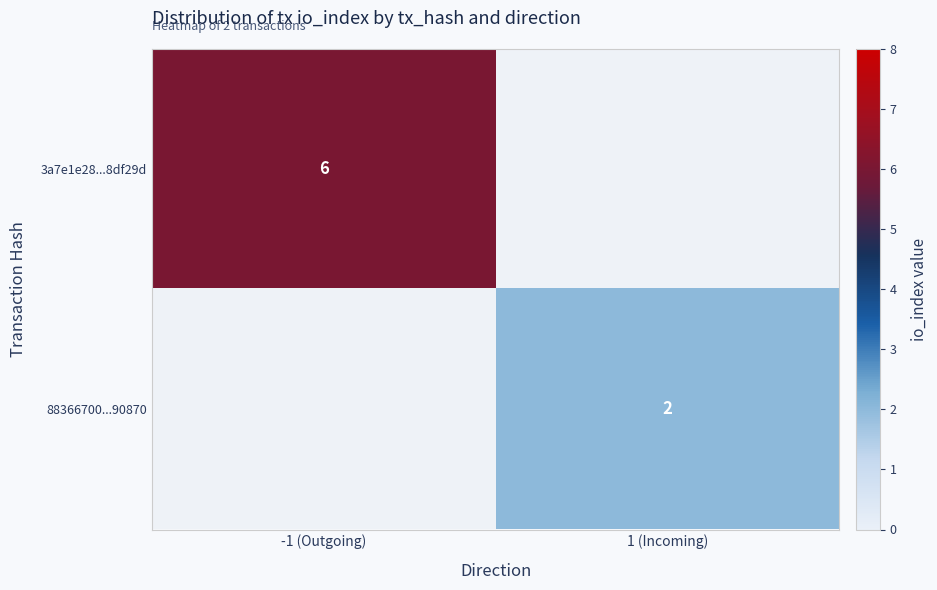

Is it true that 88366700...90870 equals 2 at 1 (Incoming)?

True